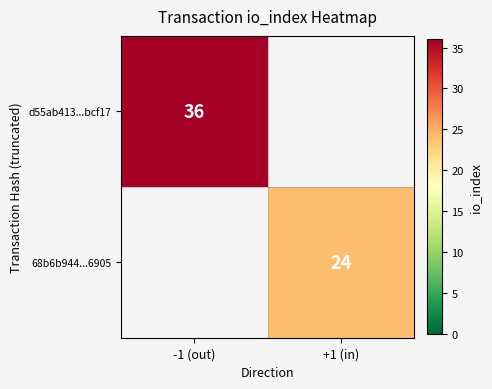

Is it true that d55ab413...bcf17 equals 63 at -1 (out)?

False